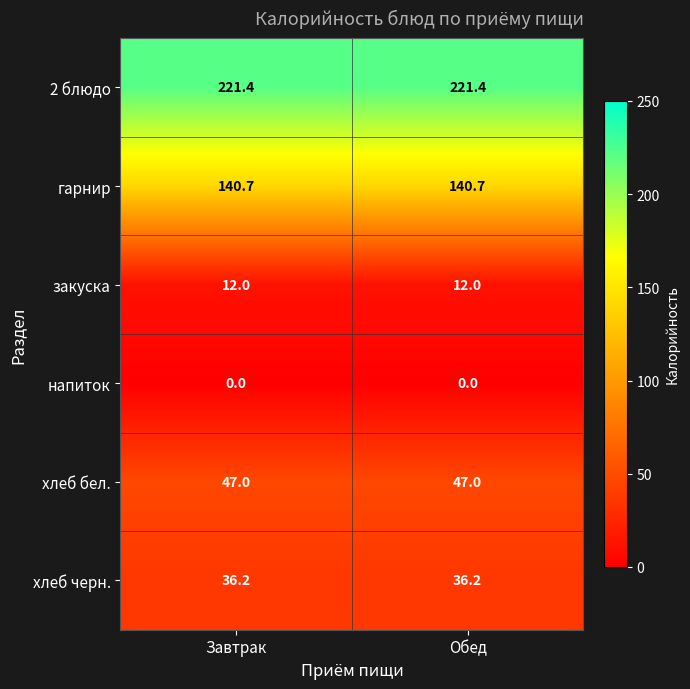

List the series in order of their peak value, highest first.

2 блюдо, гарнир, хлеб бел., хлеб черн., закуска, напиток